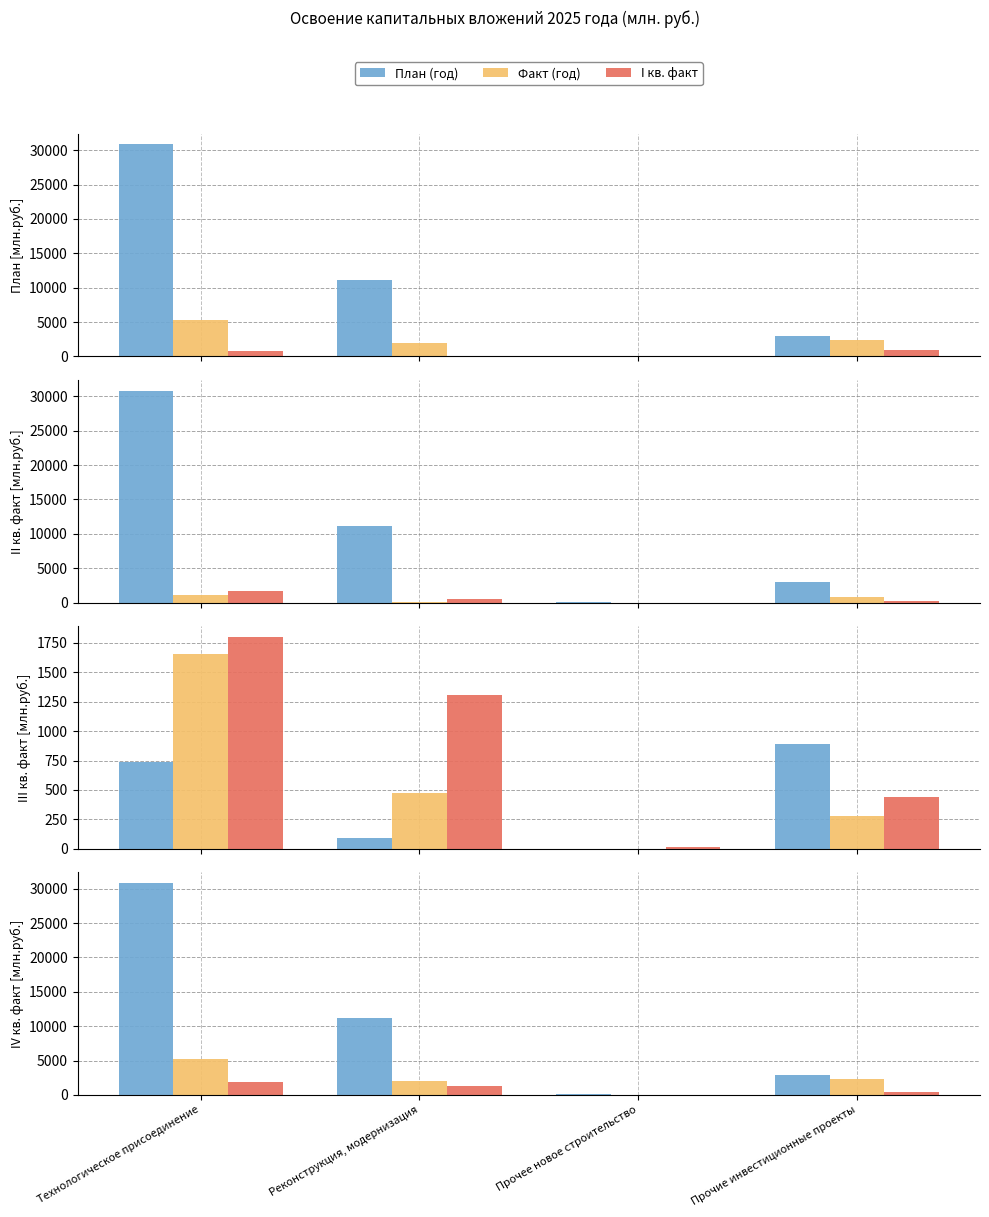

Between Прочее новое строительство and Технологическое присоединение, which is larger?

Технологическое присоединение